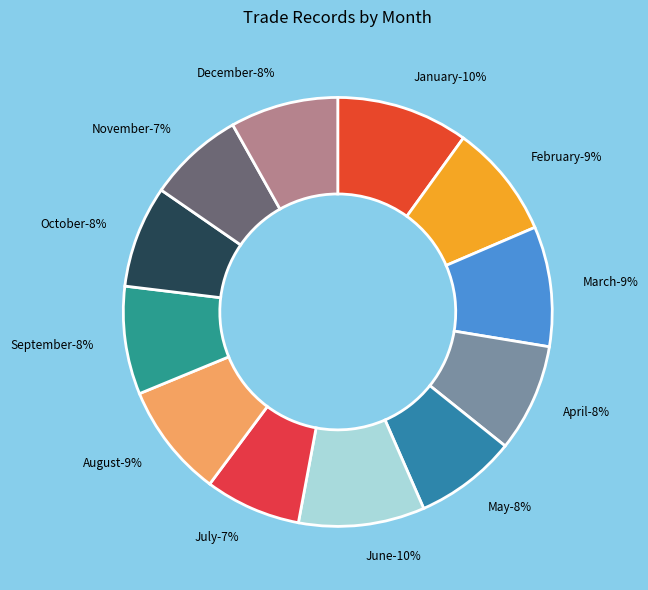

What percentage is the May slice, to the nearest percent?

8%